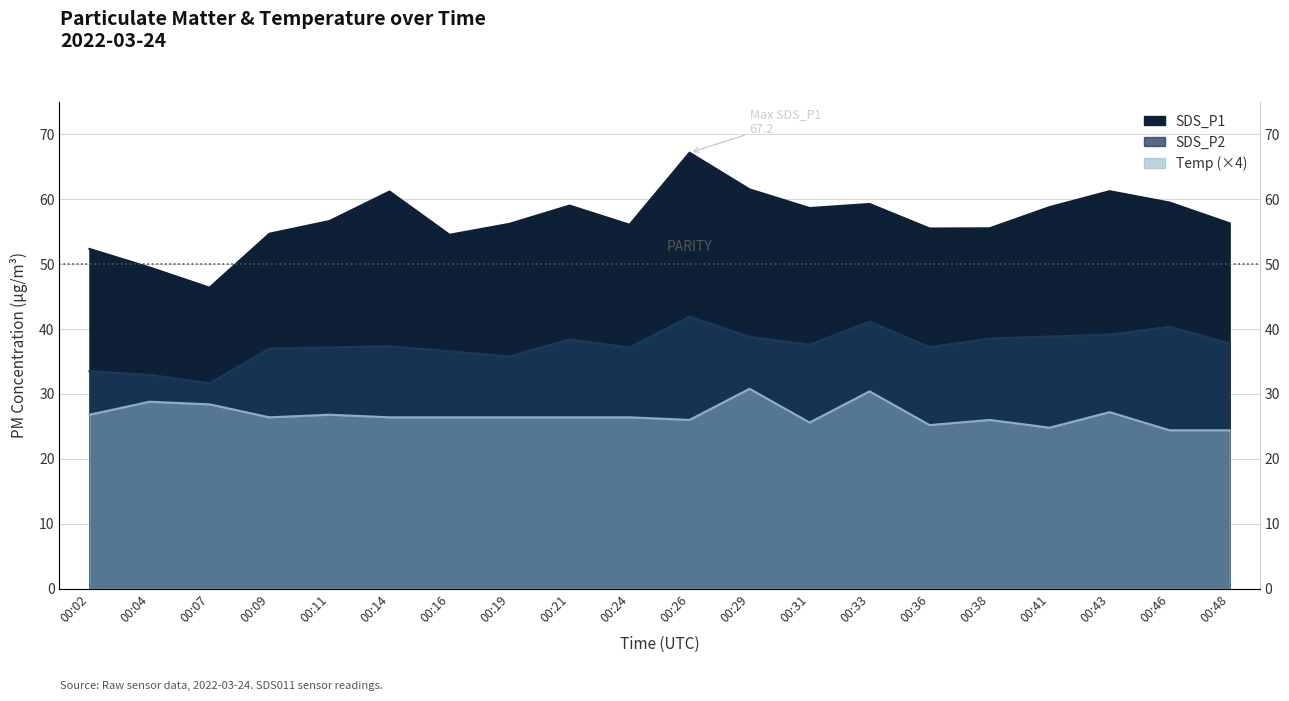

True or false: SDS_P2 and SDS_P1 cross at least once.

False